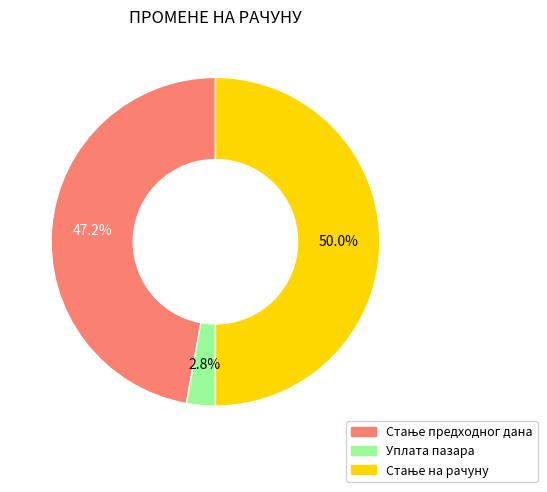

Which category has the smallest portion of the pie?

Уплата пазара